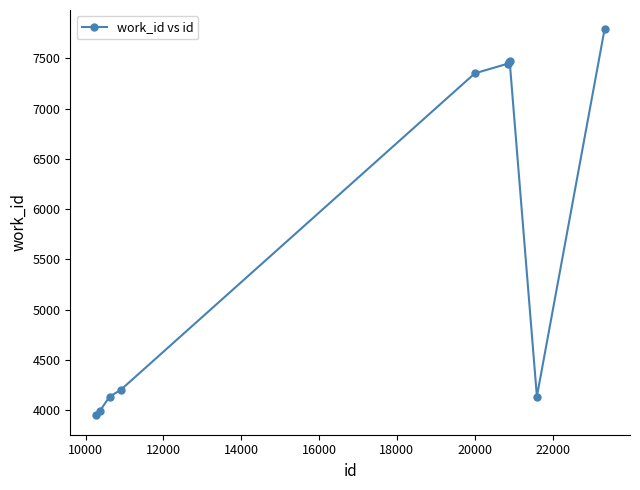

What is the value of the 6th point from the left?

7448